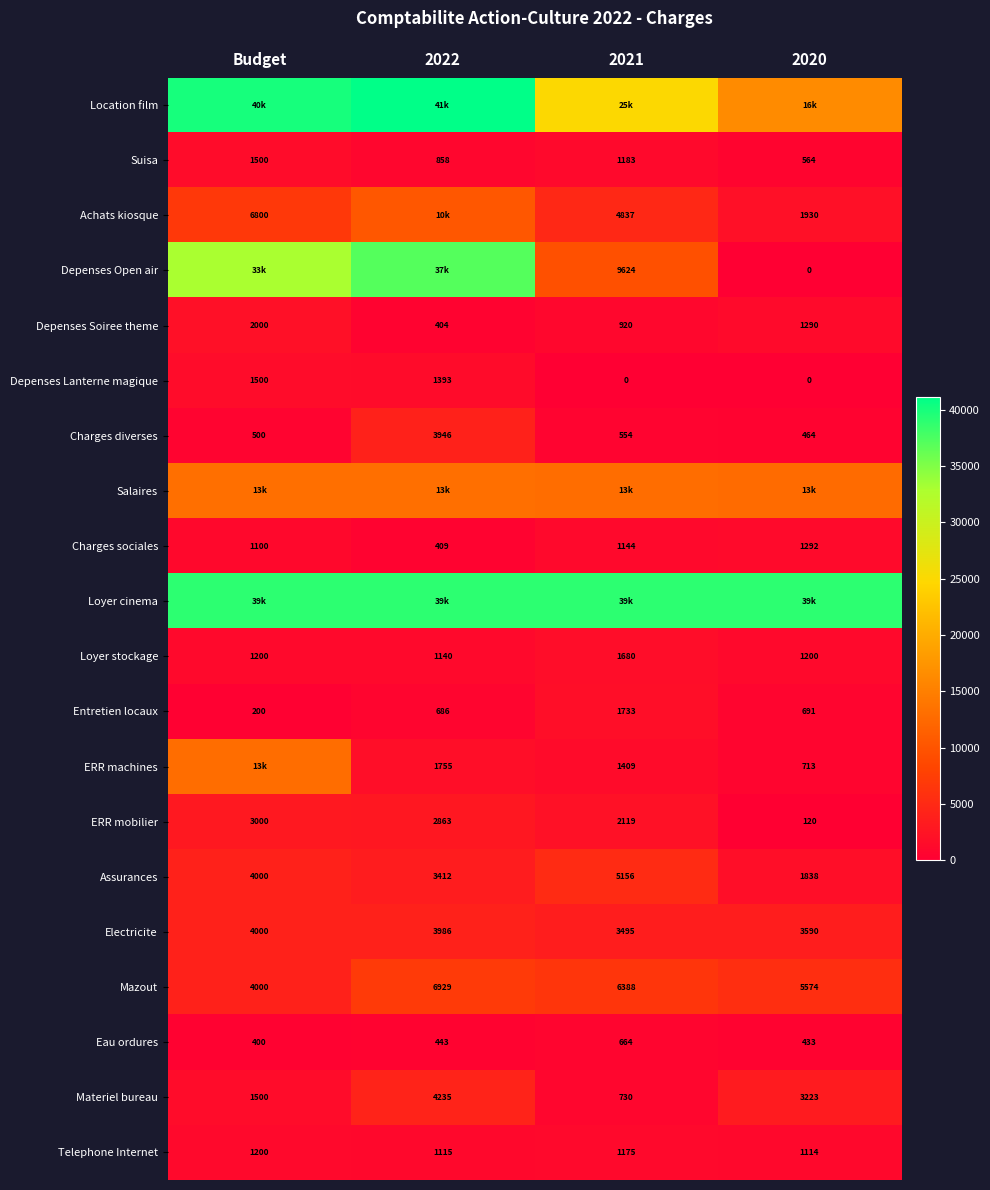

Which category has the highest value across all series?

2022